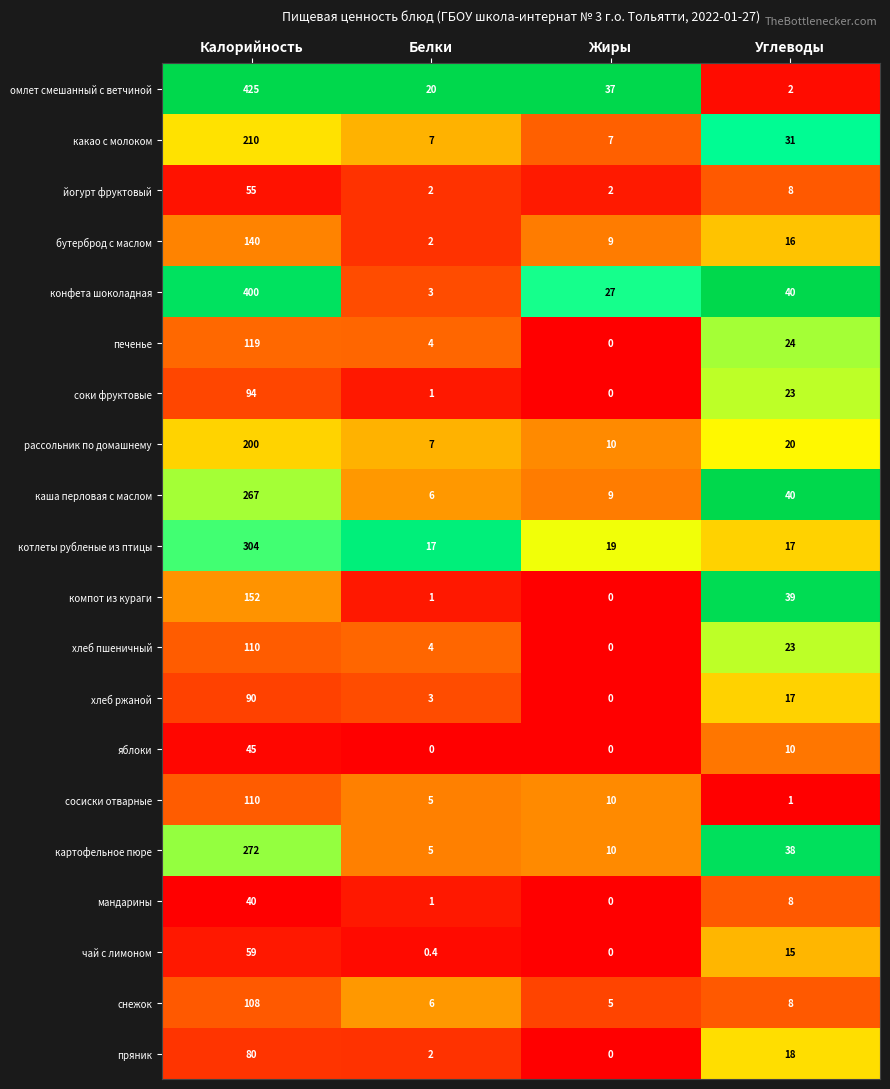

Which series has the widest spread of values?

омлет смешанный с ветчиной